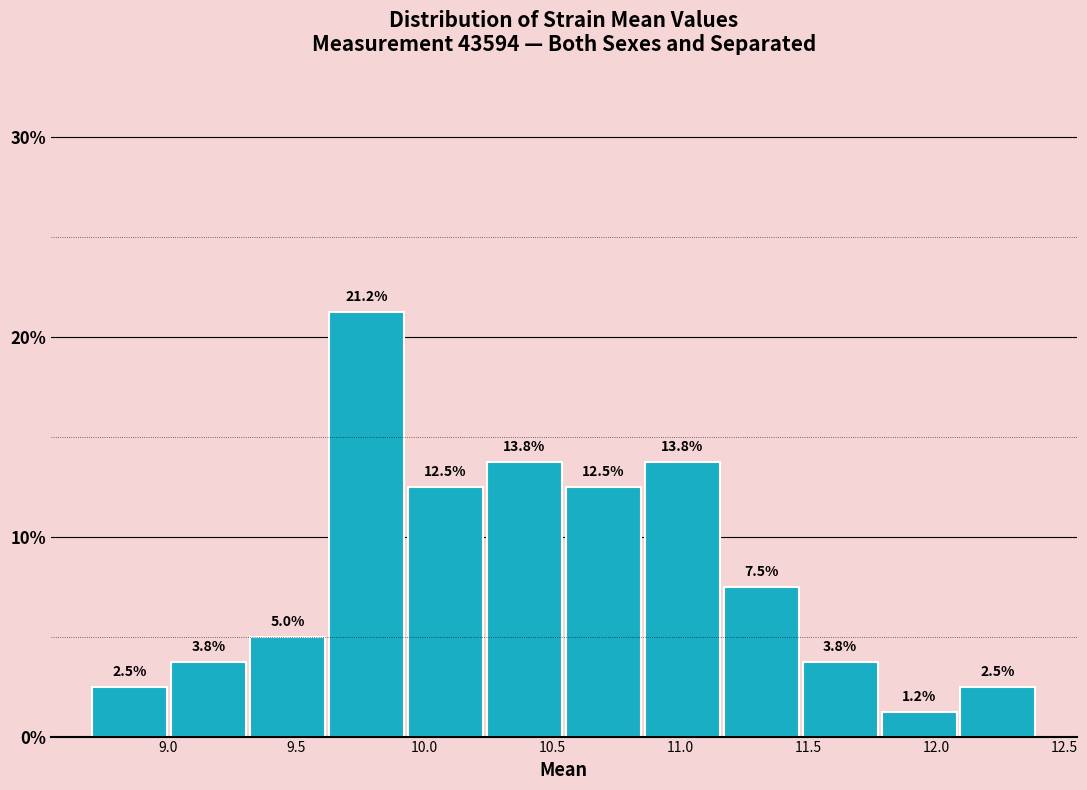

Reading left to right, list every bar in this chart as the range it spans on the x-axis followed by its height. The bar edges are not printed on the chart, so give them approximately, as read against the axis.

8.70 to 9.00: 2.5
9.00 to 9.30: 3.8
9.30 to 9.60: 5.0
9.60 to 9.95: 21.2
9.95 to 10.25: 12.5
10.25 to 10.55: 13.8
10.55 to 10.85: 12.5
10.85 to 11.15: 13.8
11.15 to 11.45: 7.5
11.45 to 11.80: 3.8
11.80 to 12.10: 1.2
12.10 to 12.40: 2.5